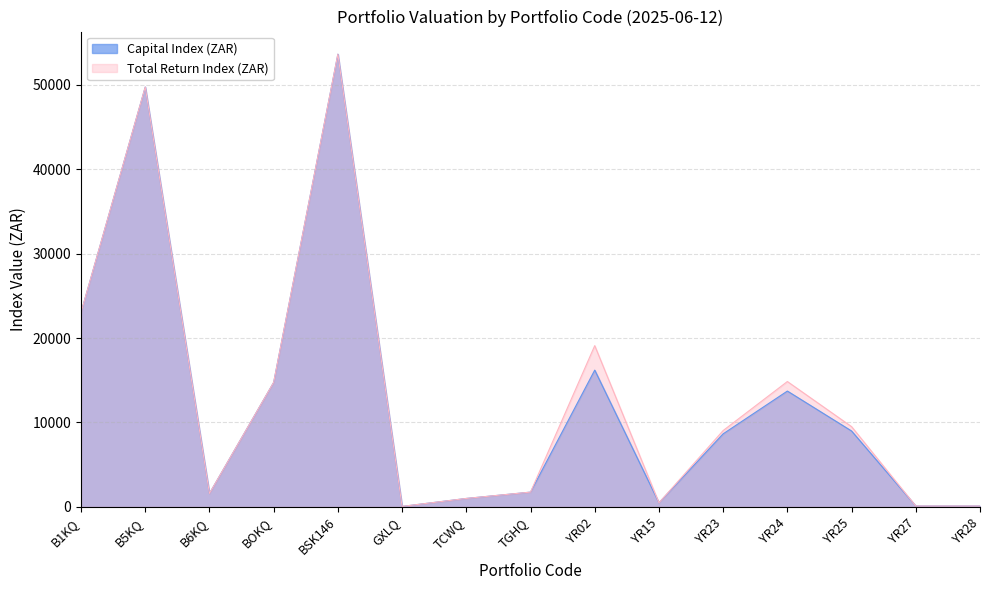

What is the total value across all series at YR15?

969.6